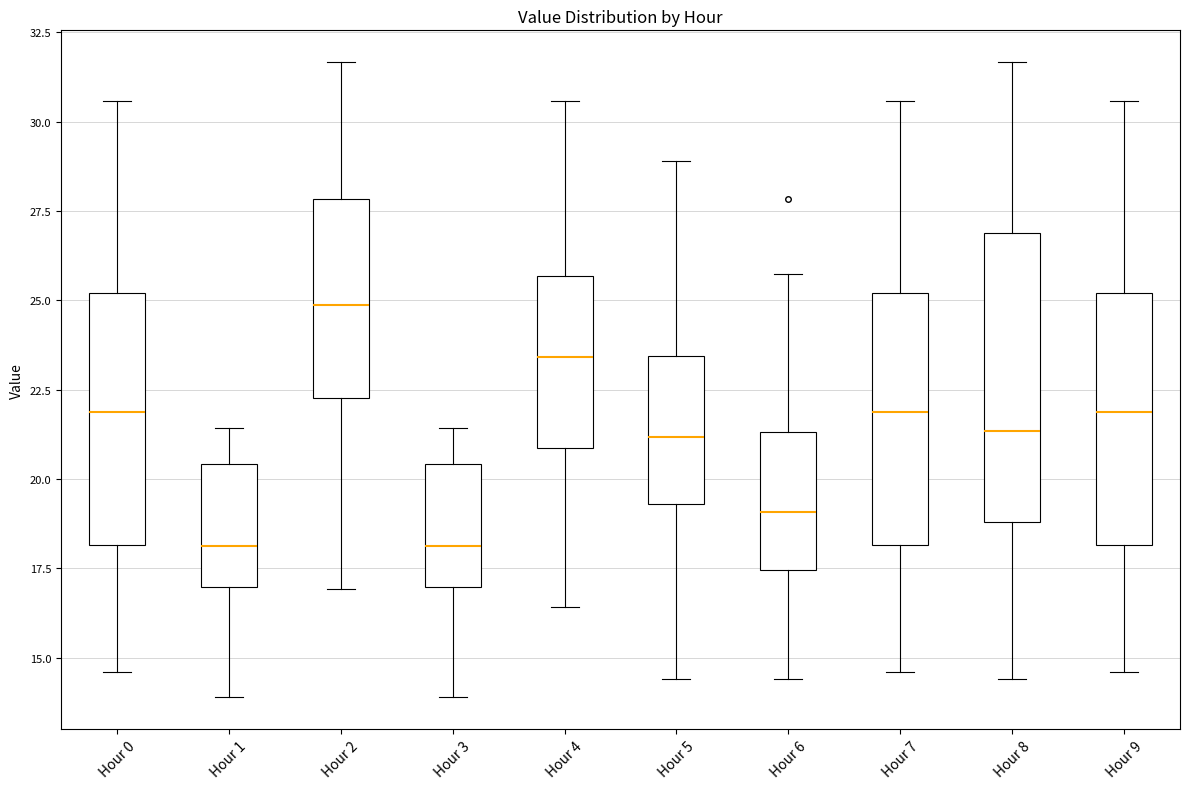

Where is the upper edge of the box for Hour 0 on the y-axis? The values are not printed on the chart, so give them approximately, as read against the axis.

25.0